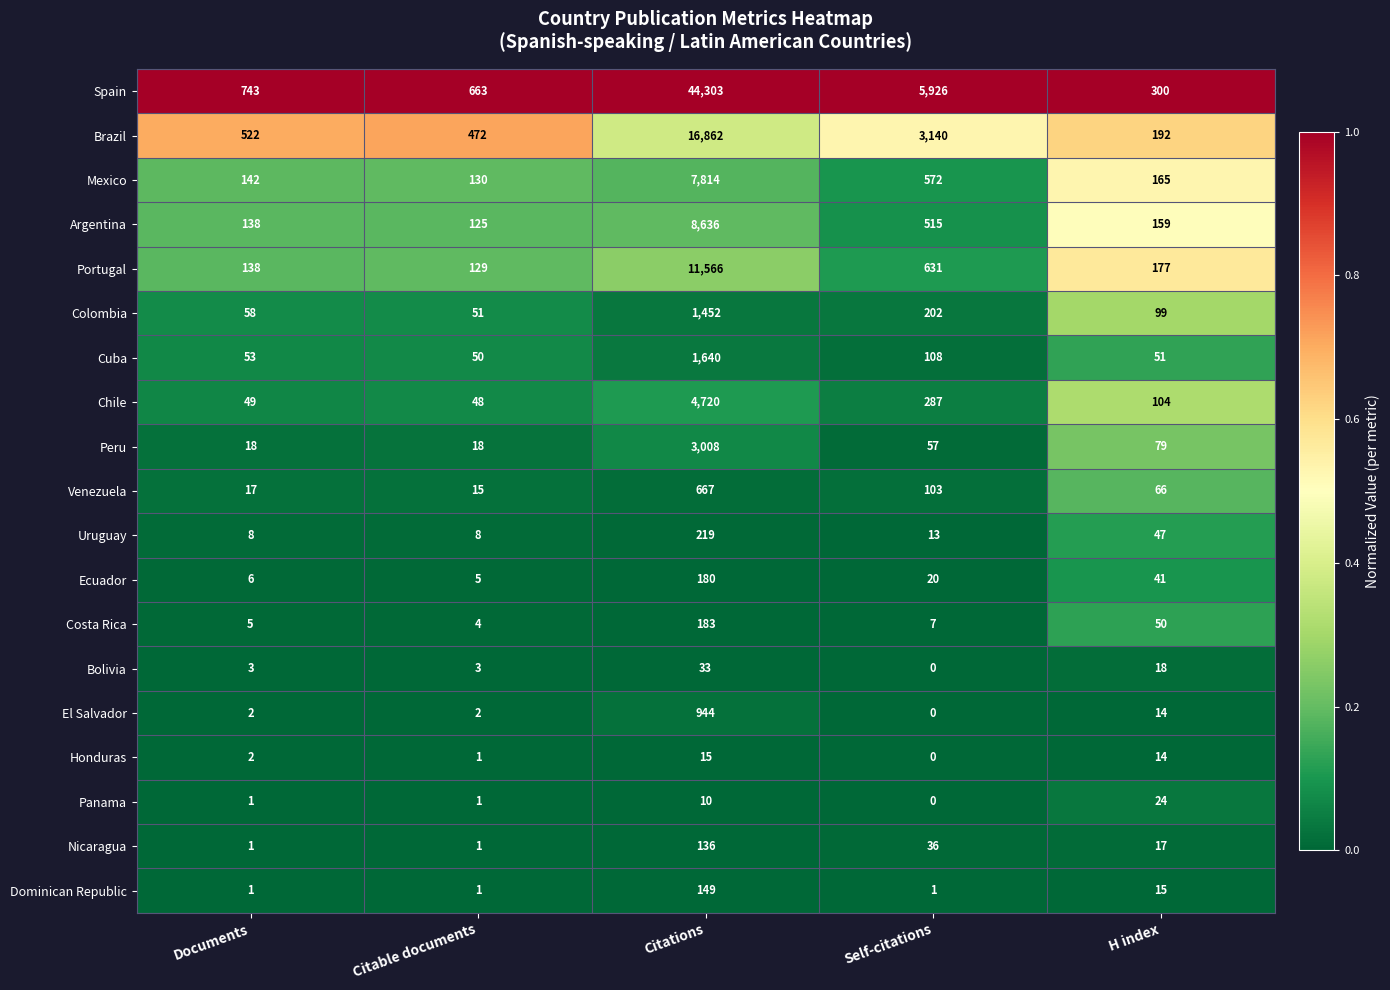

The value of Uruguay at Documents is 8. True or false?

True